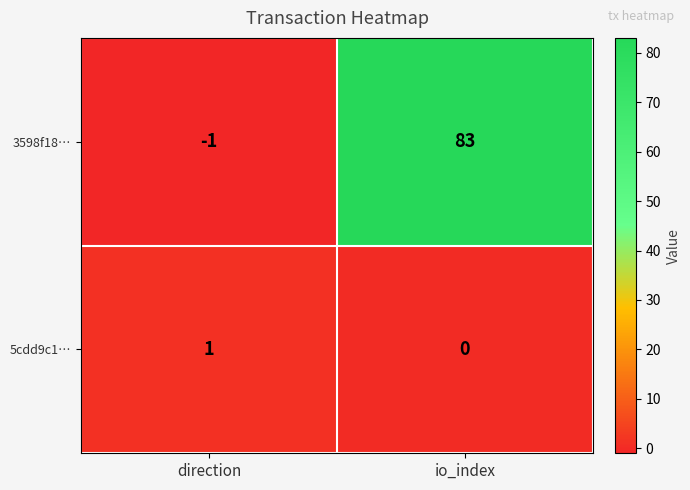

At which category does the chart reach its minimum across all series?

direction